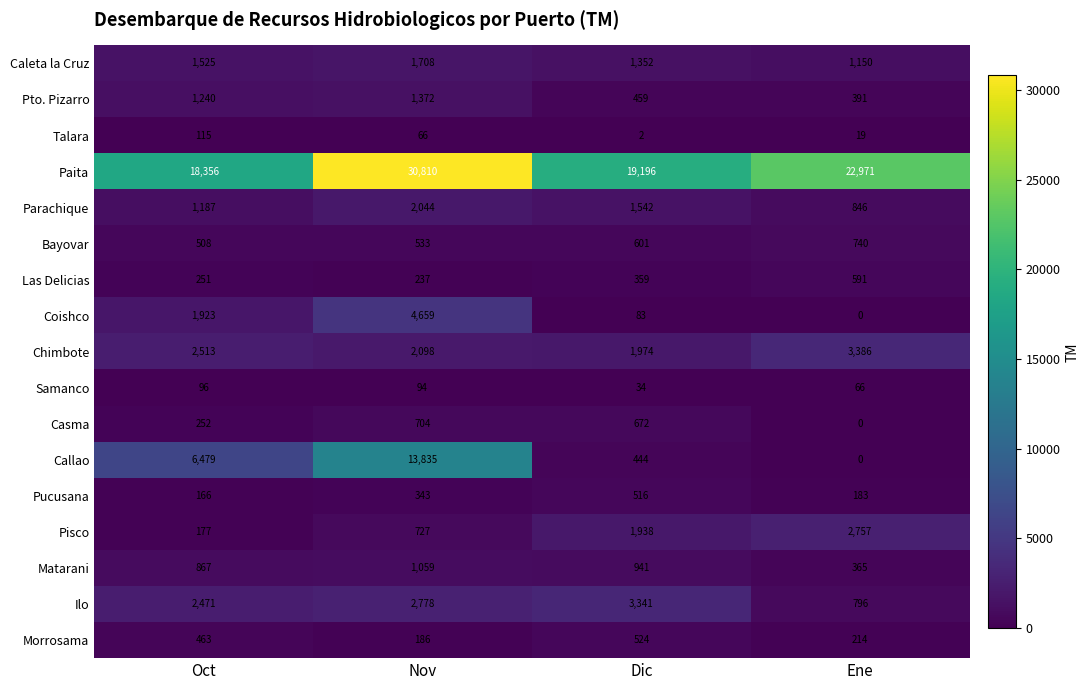

What is the total value across all series at Ene?

34475